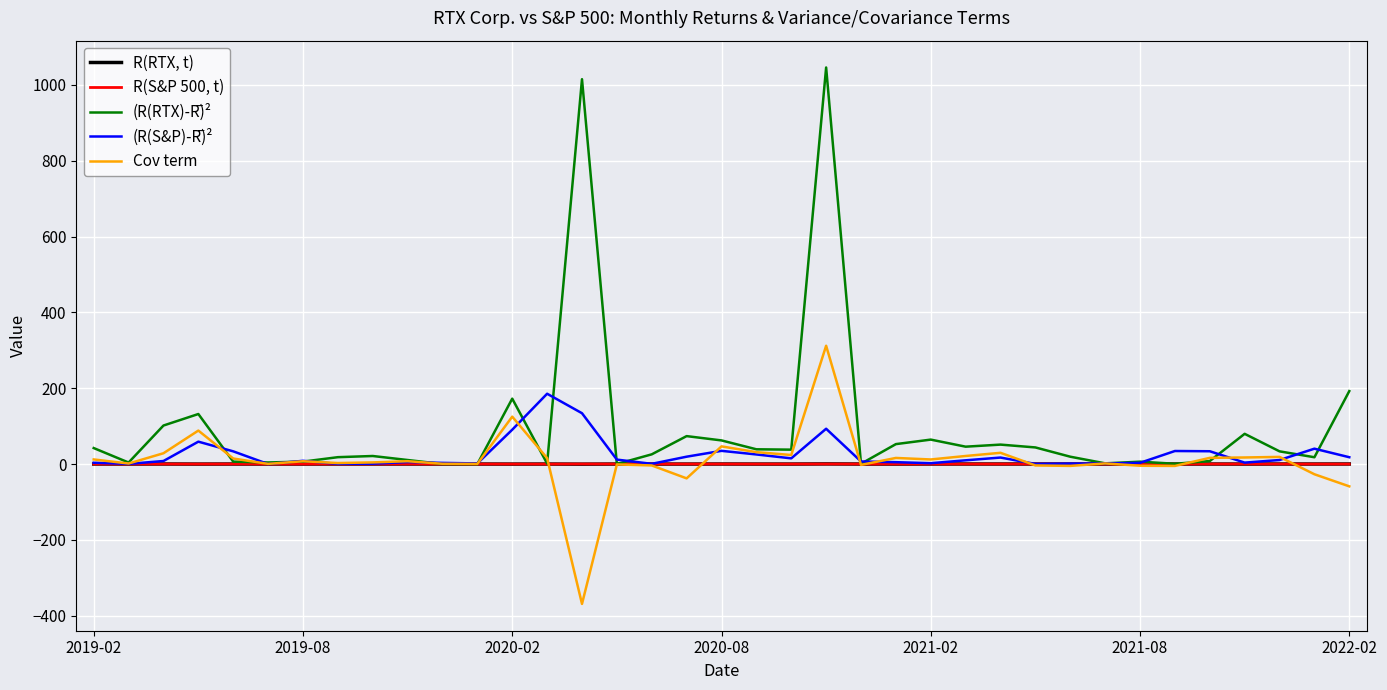

At how many categories does at least one series exceed 578?

2